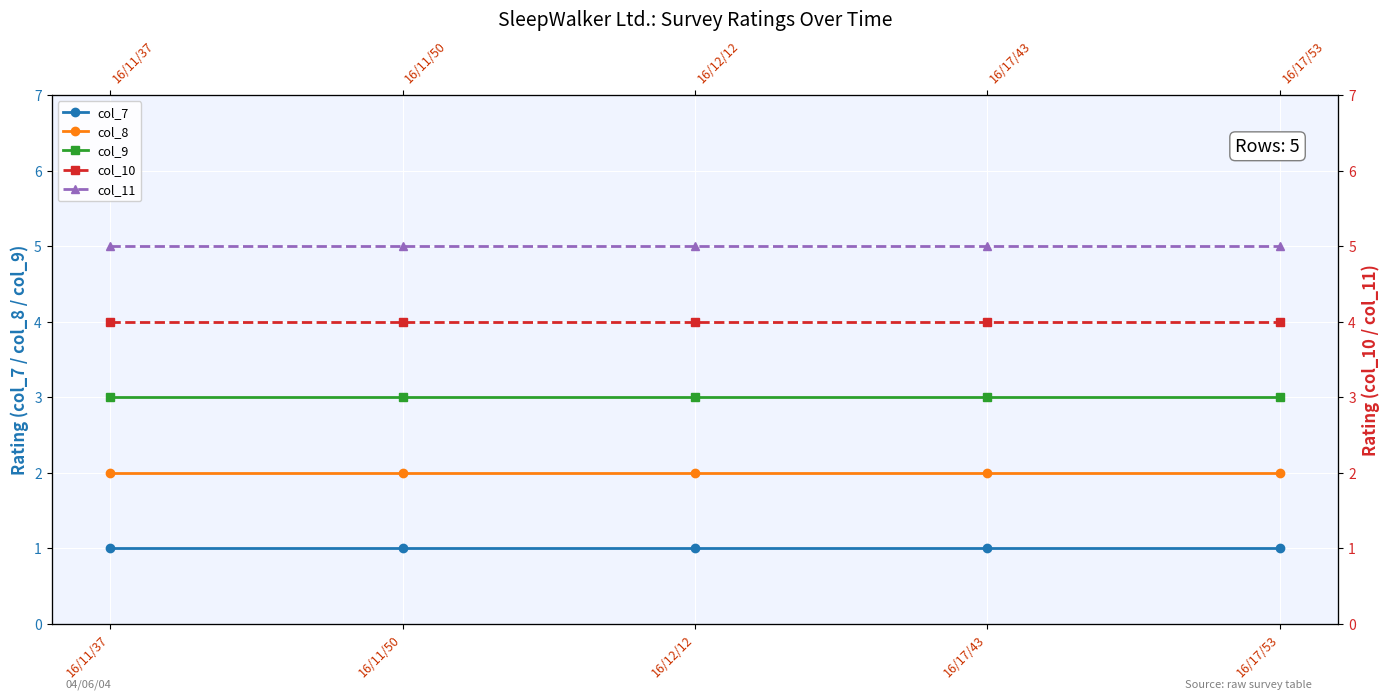

True or false: col_7 and col_9 intersect in this chart.

False